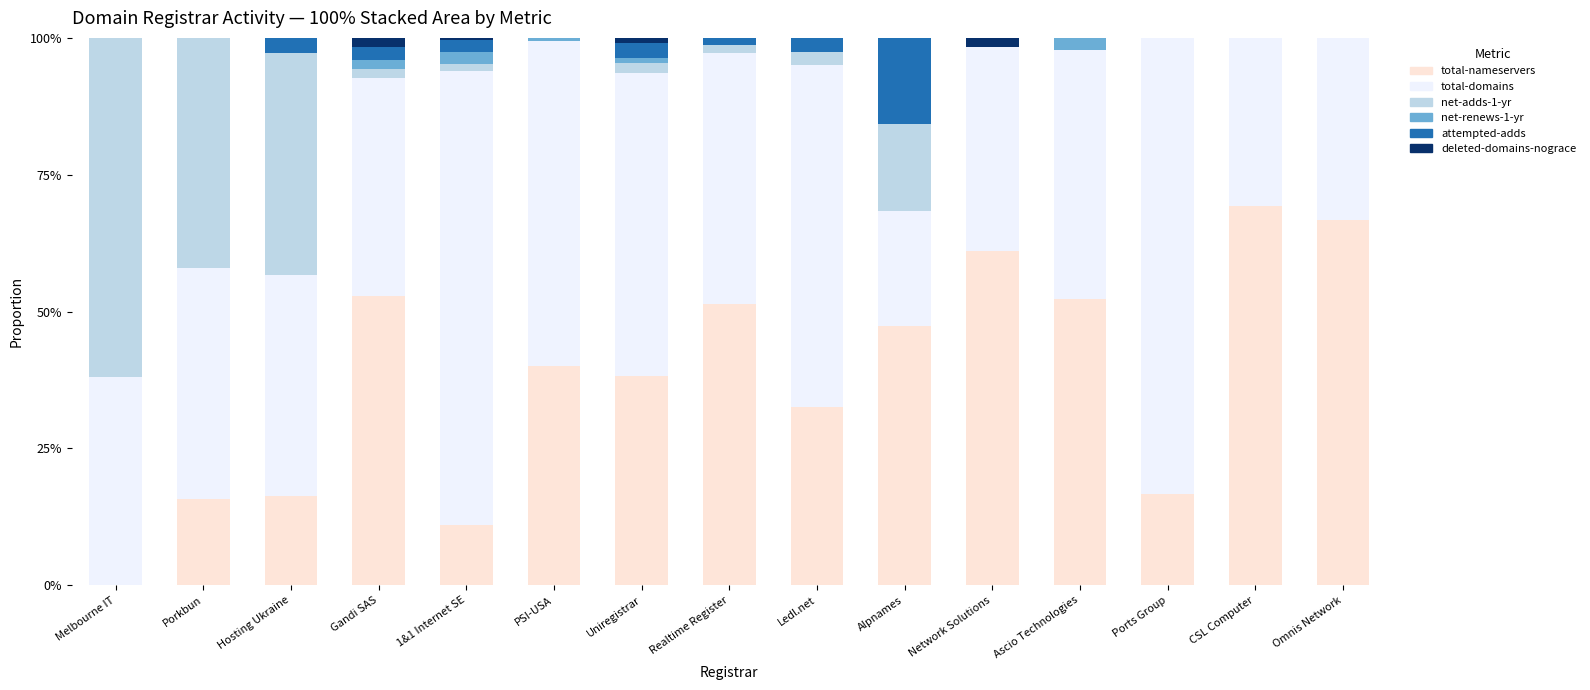

What is the highest value of the total-nameservers series?

69.2